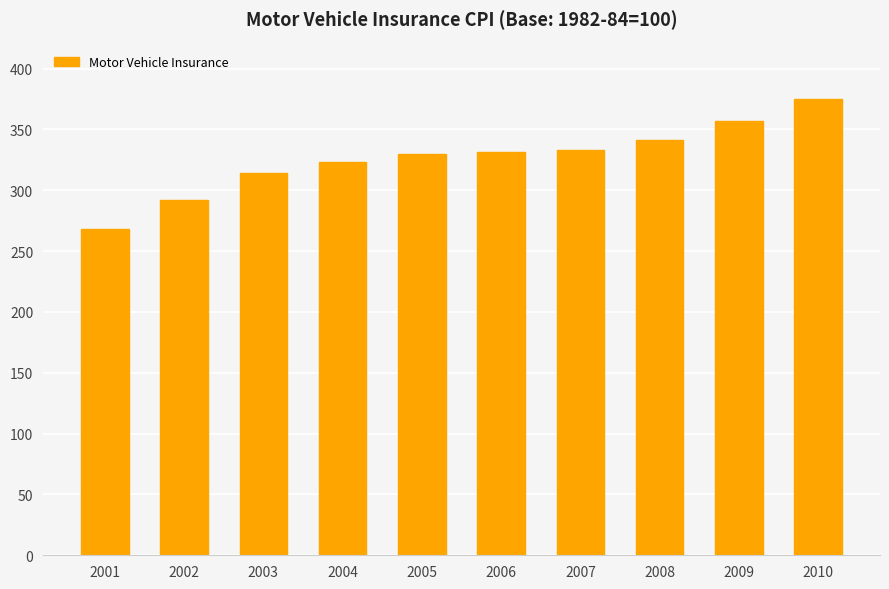

How many series are shown in this chart?

1